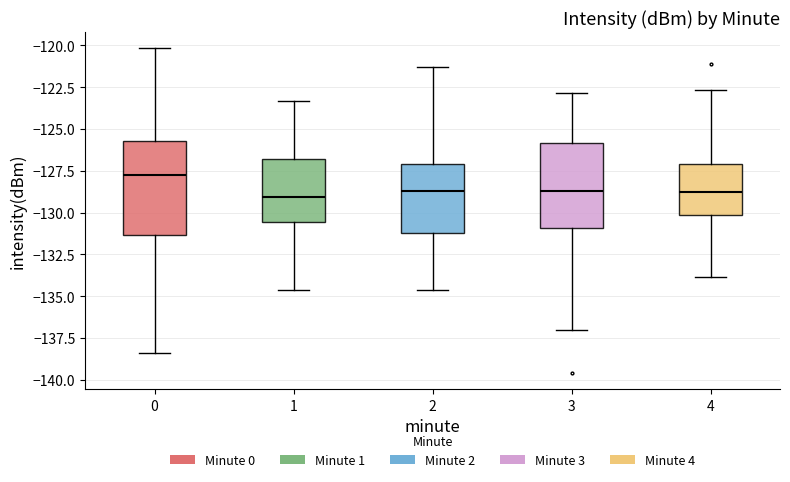

Reading left to right, transcribe this box plot: for each box, give where its median line is, the range the box spans, and where its two whiskers end, as read against the y-axis. The values are not printed on the chart, so give them approximately, as read against the axis.

0: median -127.5, box -131.5 to -126.0, whiskers -138.5 to -120.0
1: median -129.0, box -130.5 to -127.0, whiskers -134.5 to -123.5
2: median -128.5, box -131.0 to -127.0, whiskers -134.5 to -121.5
3: median -128.5, box -131.0 to -126.0, whiskers -137.0 to -123.0
4: median -128.5, box -130.0 to -127.0, whiskers -134.0 to -122.5